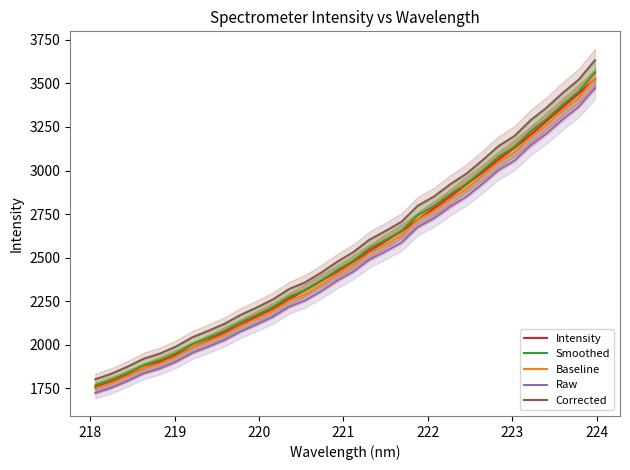

What is the maximum value for Intensity?

3525.5